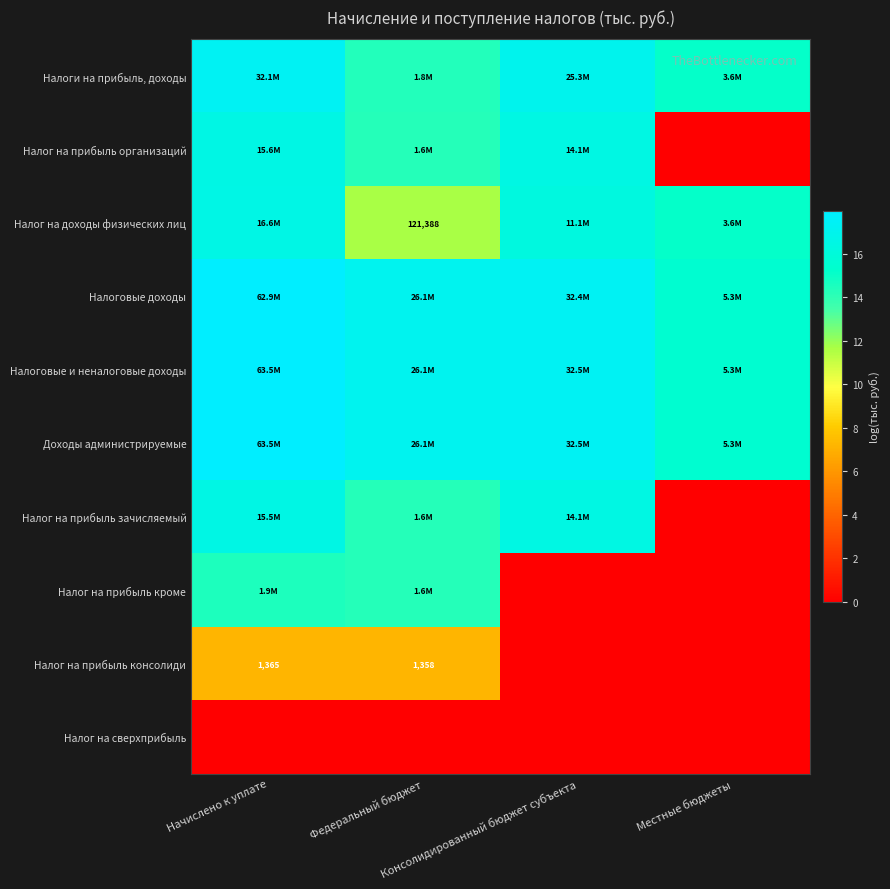

Is it true that Налог на доходы физических лиц equals 17.6 at Федеральный бюджет?

False